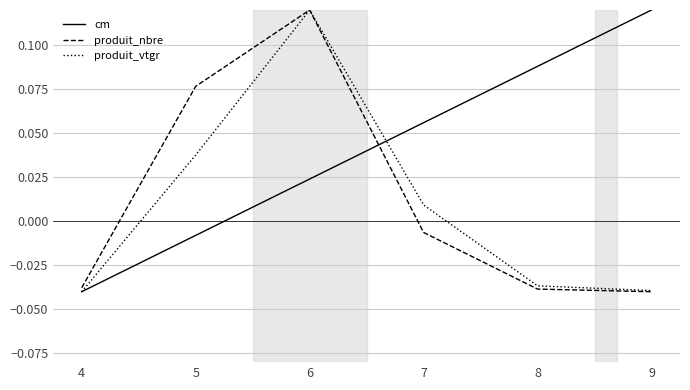

At which label does produit_nbre reach its peak?

6